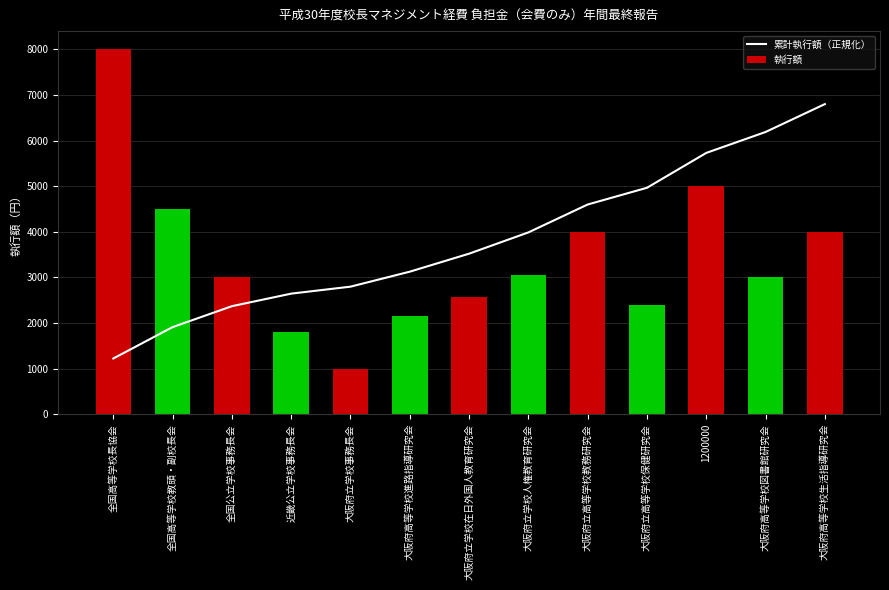

True or false: 執行額 has a value of 4115.3 at 大阪府立高等学校保健研究会.

False